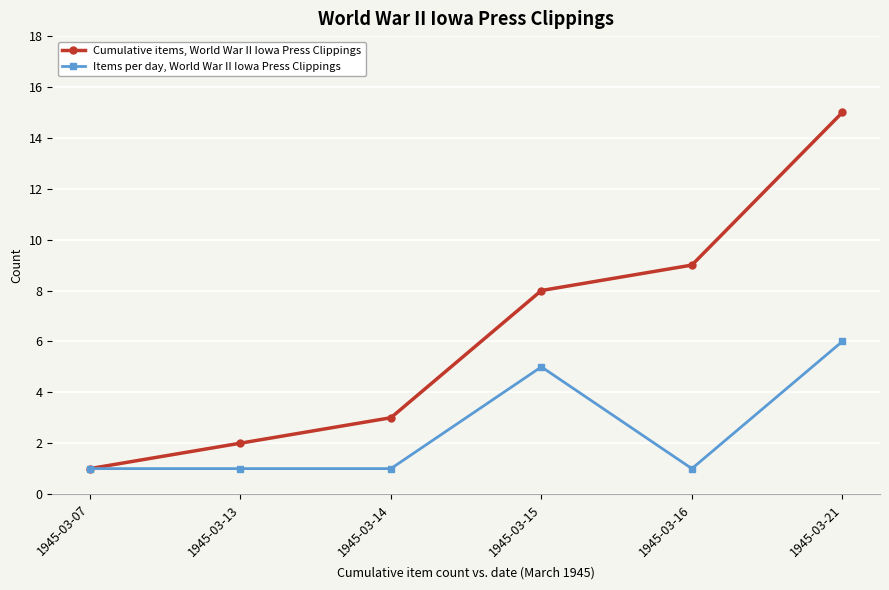

What is the difference between the maximum and minimum values in the Cumulative items, World War II Iowa Press Clippings series?

14